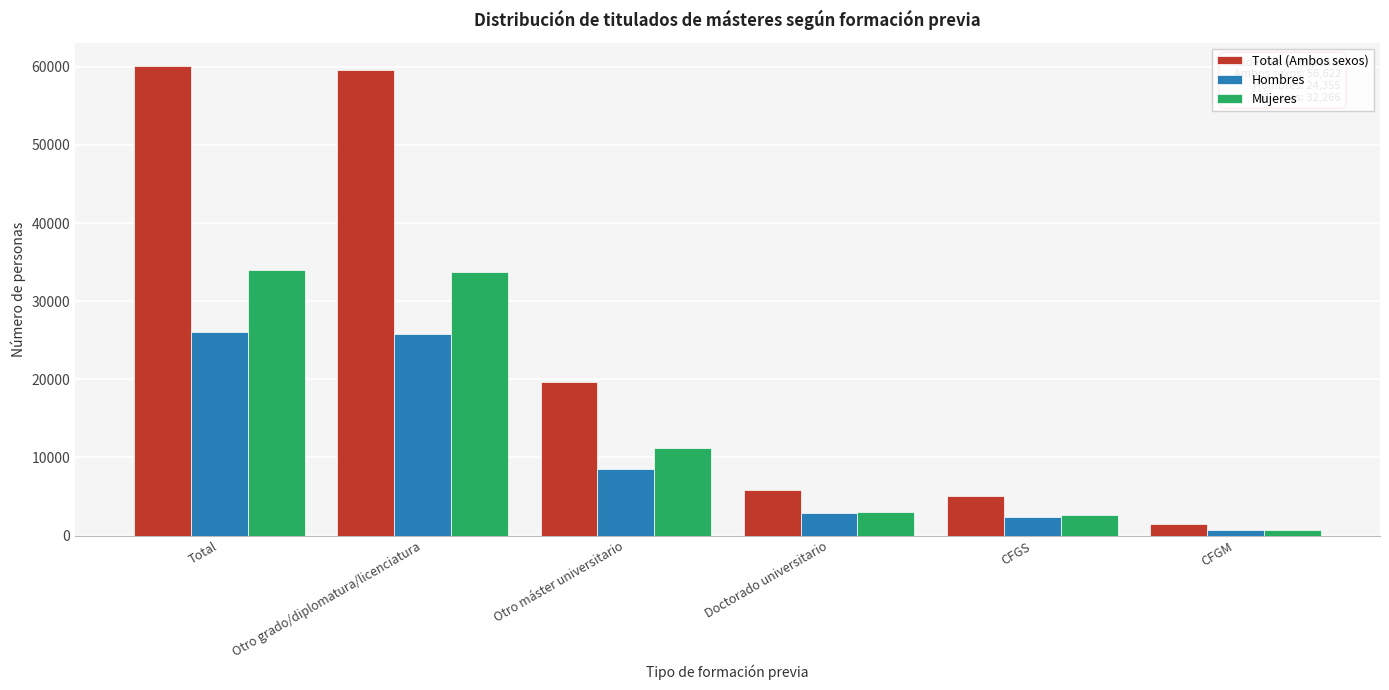

At which label is Mujeres closest to 17353?

Otro máster universitario